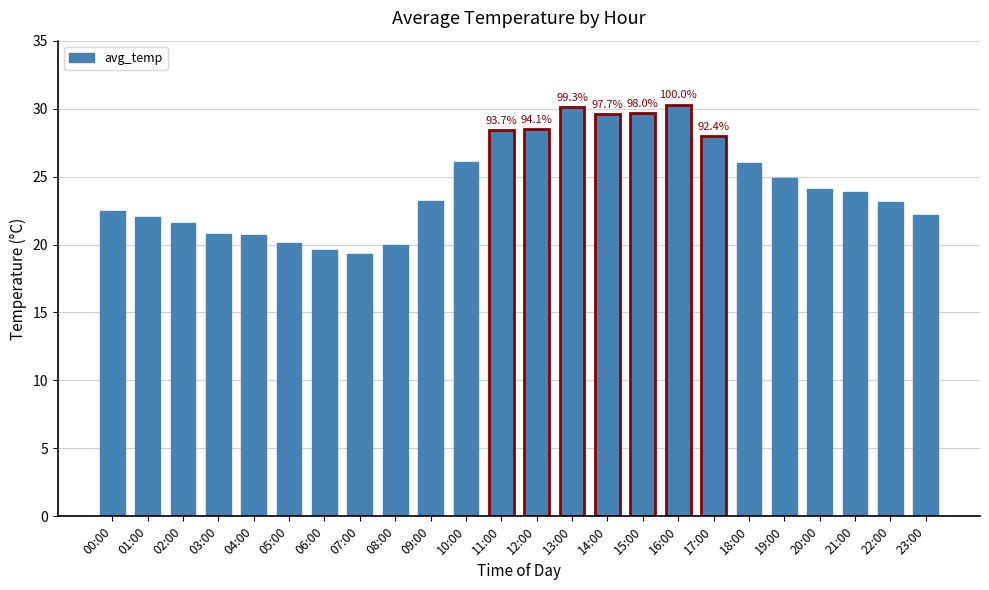

What is the smallest value displayed?

19.3